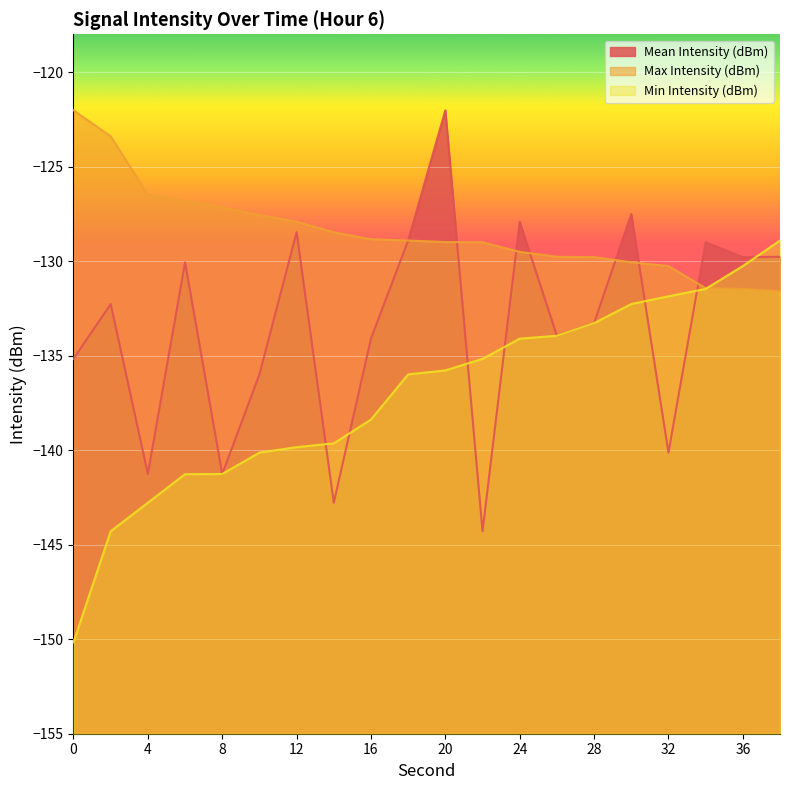

At which category does Mean Intensity (dBm) reach its first local peak?

2